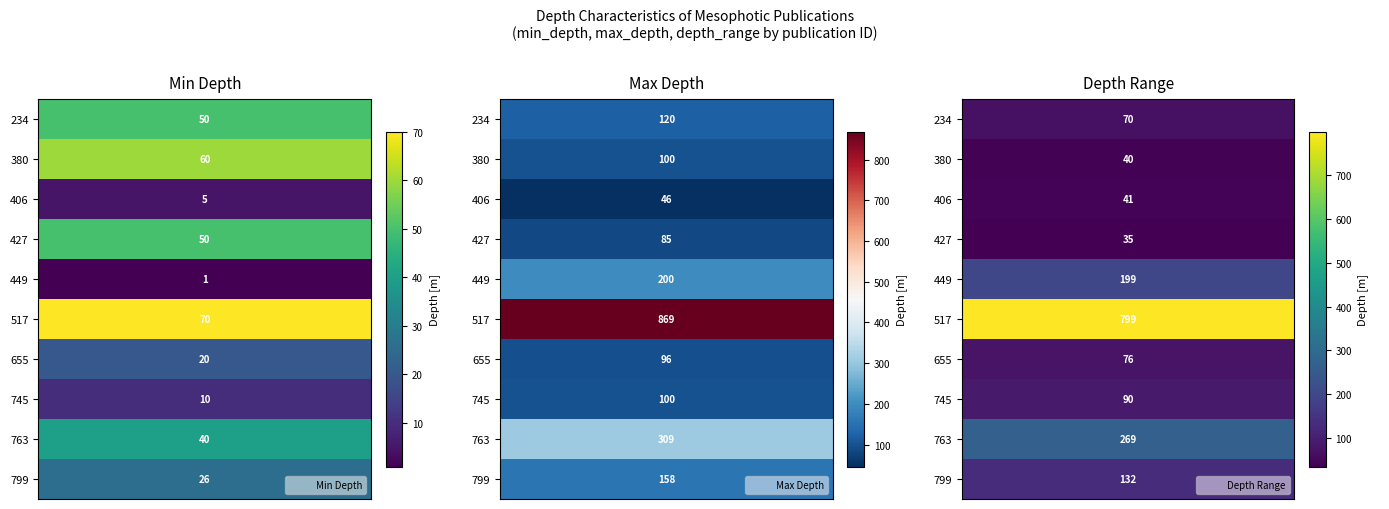

At which category is the sum across all series the highest?

517